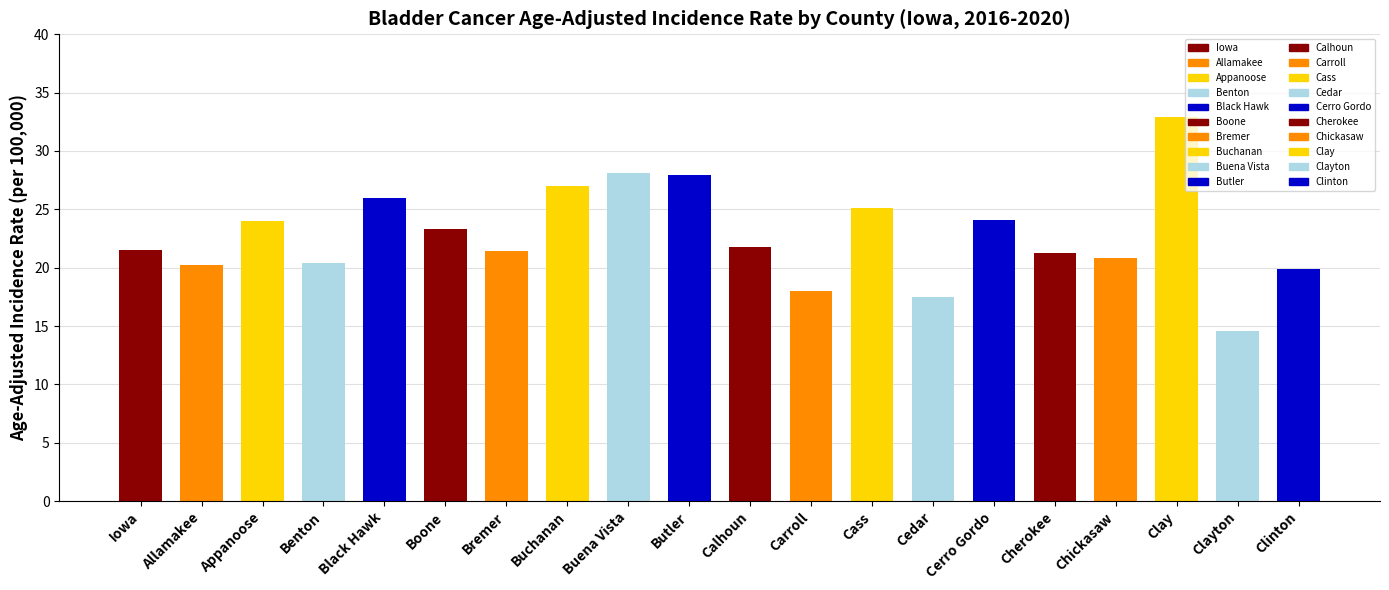

What is the label of the 13th bar from the left?

Cass